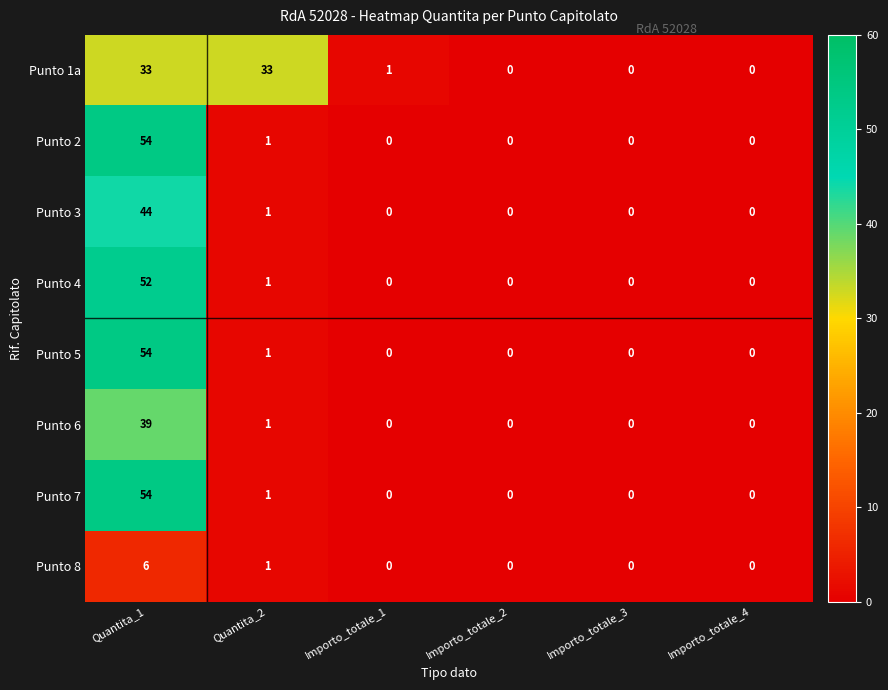

The value of Punto 8 at Importo_totale_1 is 0. True or false?

True